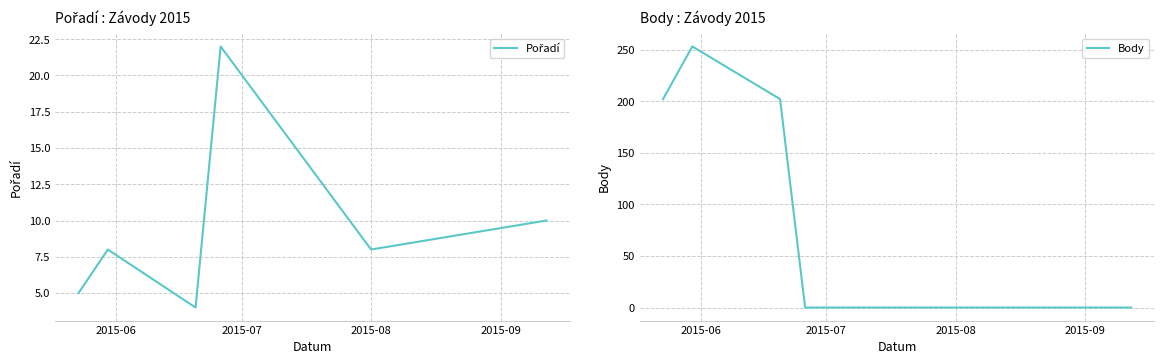

After their last crossing, which series has the higher values: Pořadí or Body?

Pořadí